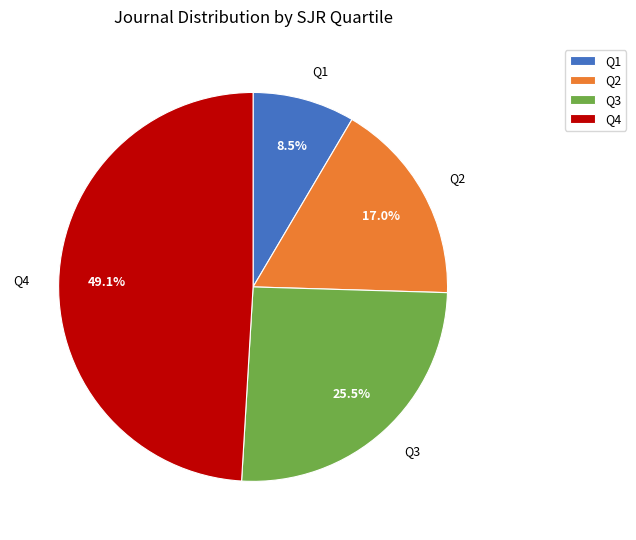

Is Q2 the majority of the pie?

No